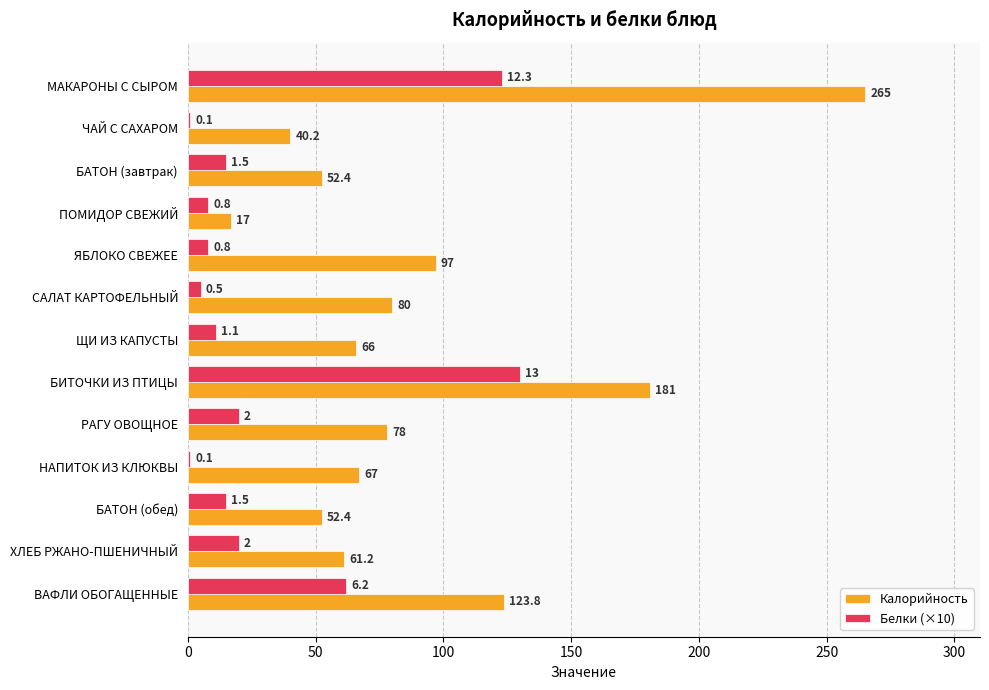

What is the minimum value shown in the chart?

1.0